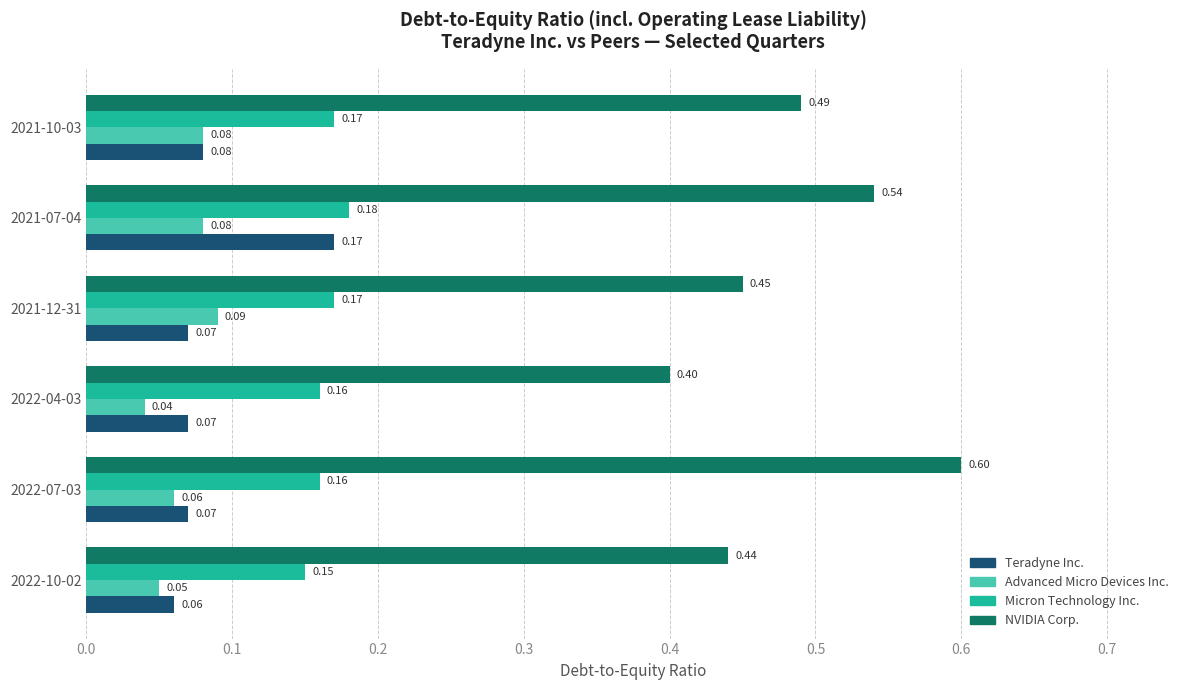

Which series has the largest total across all categories?

NVIDIA Corp.